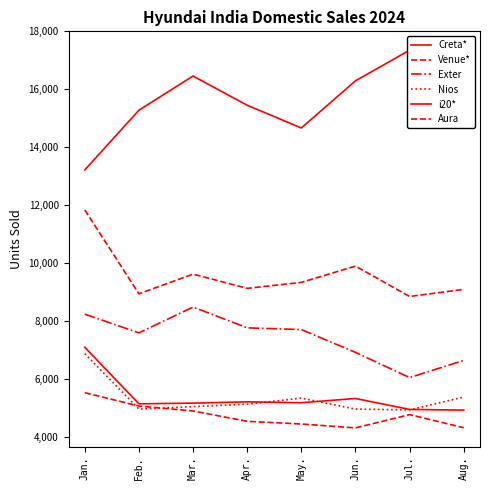

True or false: Aura and i20* intersect in this chart.

False